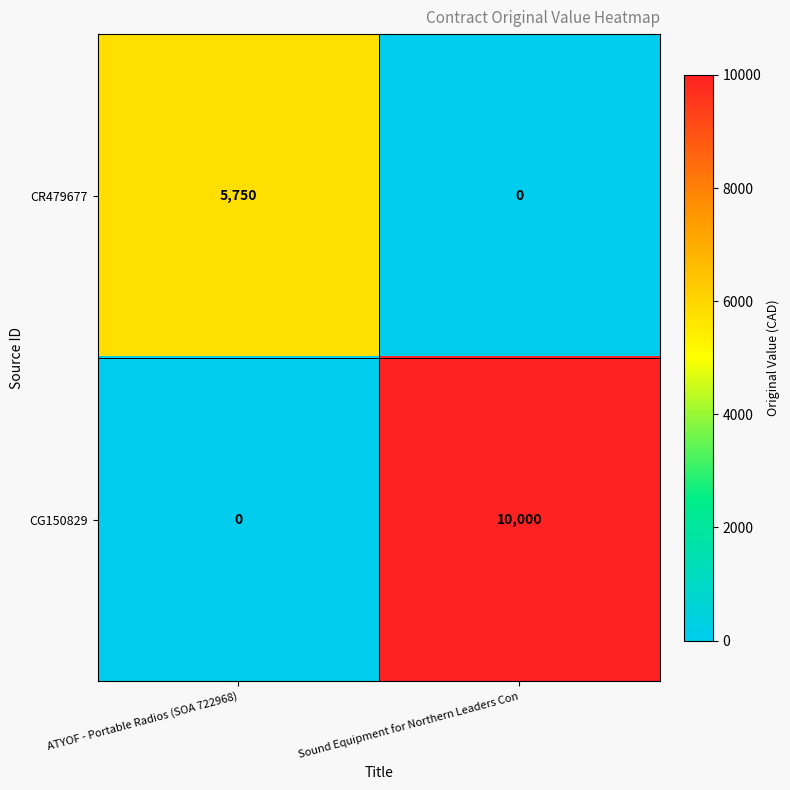

Is it true that CG150829 equals 17261 at Sound Equipment for Northern Leaders Con?

False